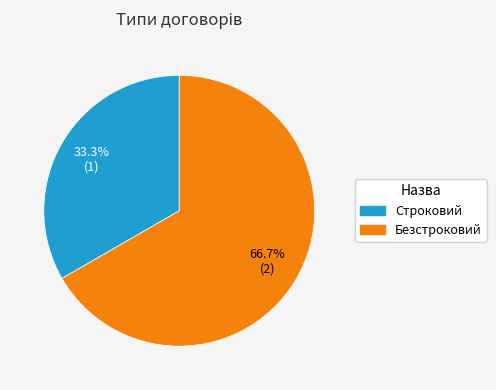

Do Безстроковий and Строковий together represent more than half of the pie?

Yes